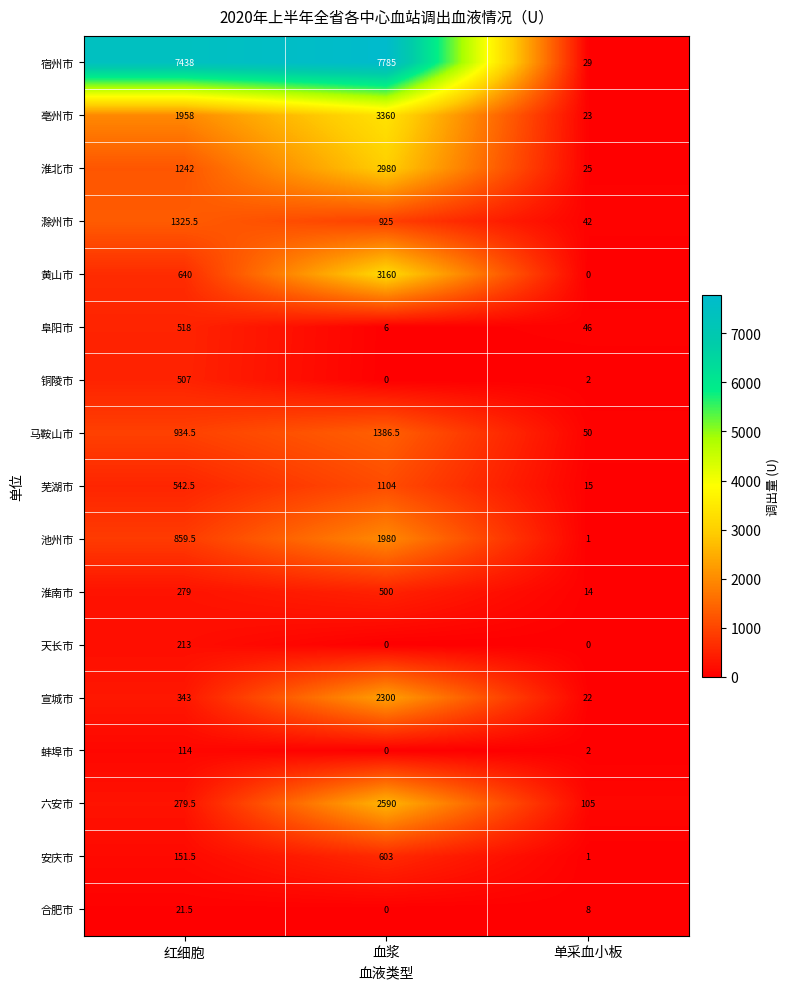

At which label does 安庆市 first exceed 151?

红细胞